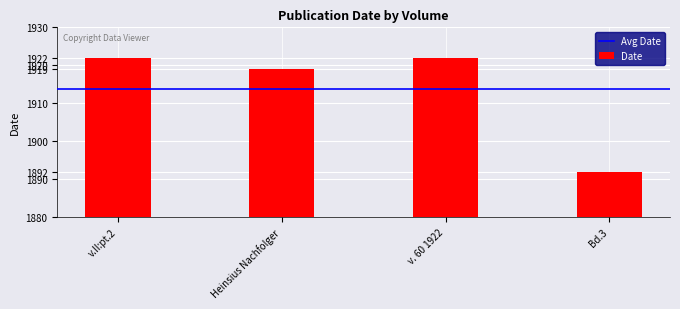

Between v. 60 1922 and Bd.3, which is larger?

v. 60 1922